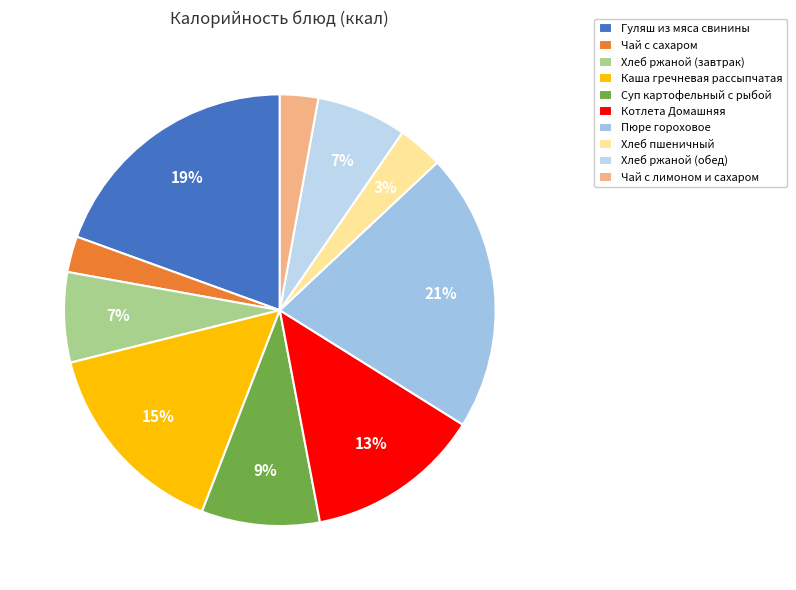

To the nearest percent, what is the average slice percentage?

10%